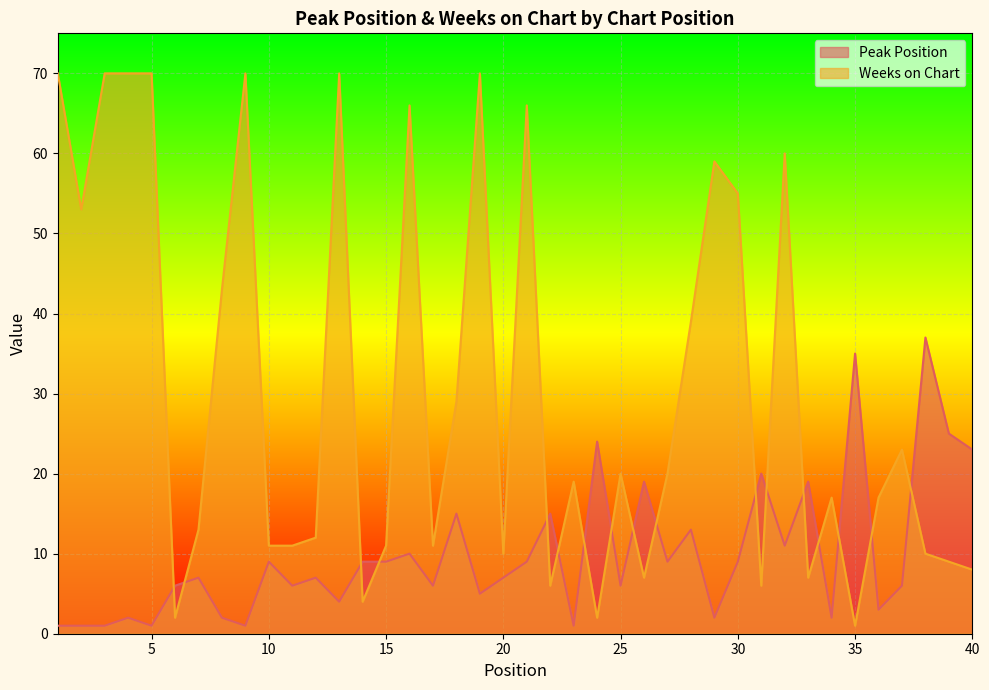

True or false: Weeks on Chart has more than 1 interior local peaks.

True